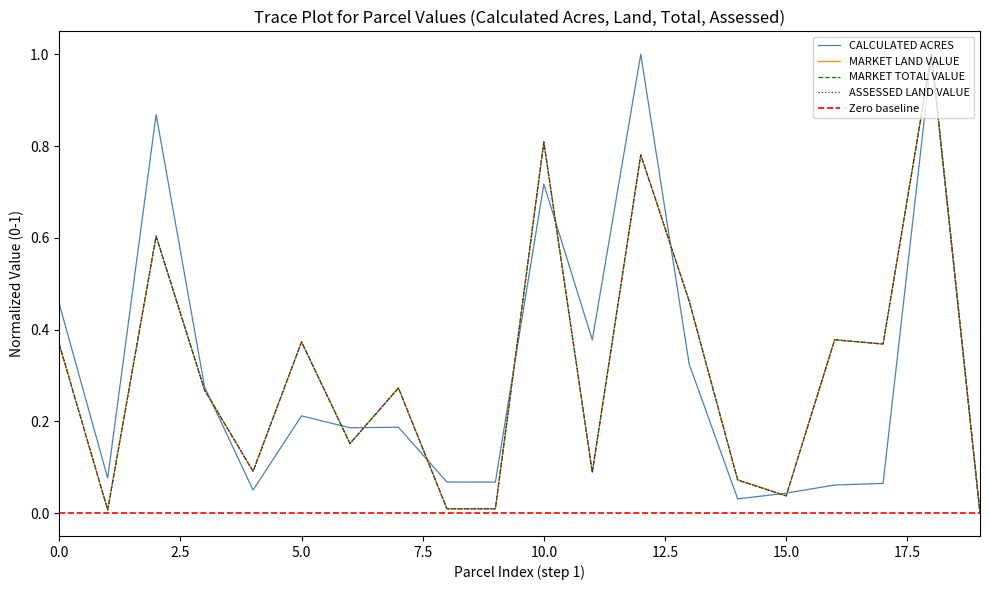

Which series ends up on top after the final intersection of CALCULATED ACRES and ASSESSED LAND VALUE?

ASSESSED LAND VALUE